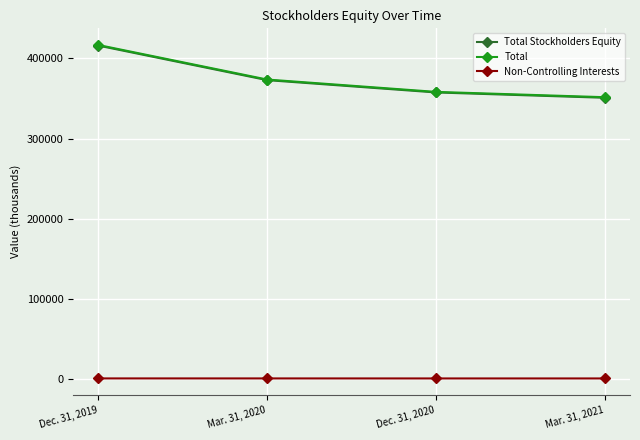

Is it true that Total Stockholders Equity equals 209986 at Dec. 31, 2020?

False